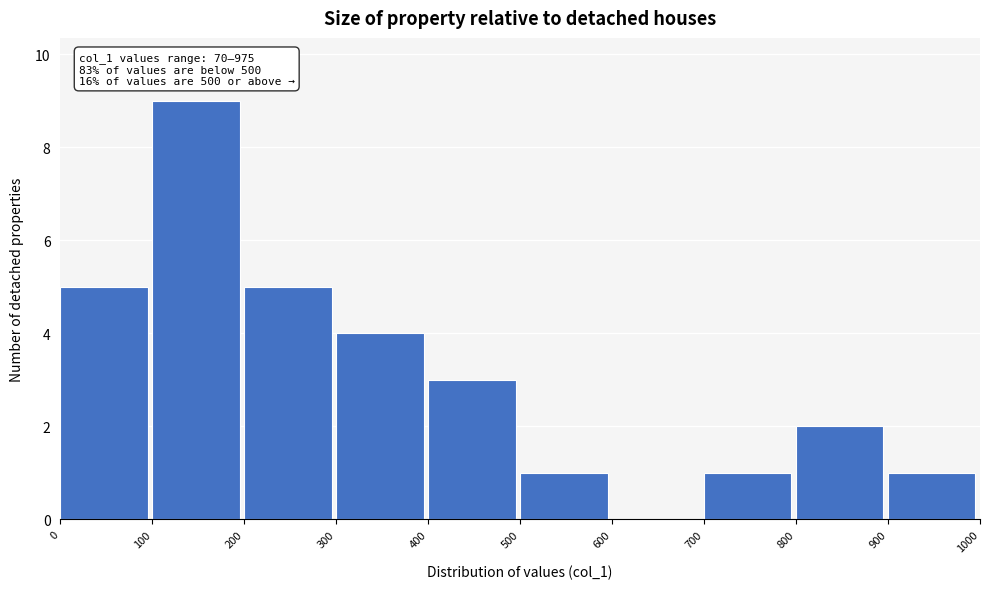

Over which range of the x-axis is the bar tallest?

100 to 200